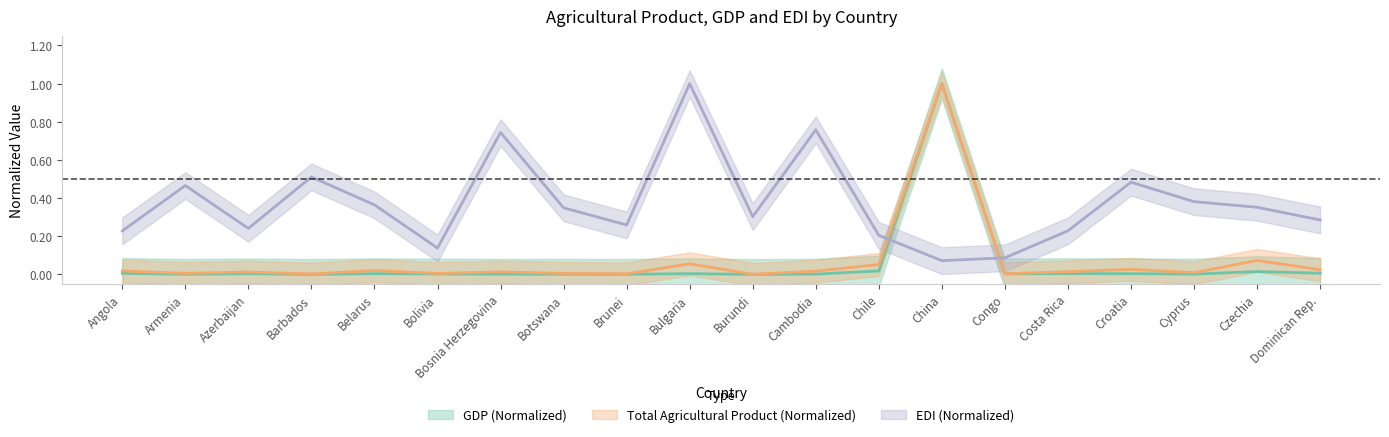

Does the chart display data point markers on the line(s)?

No